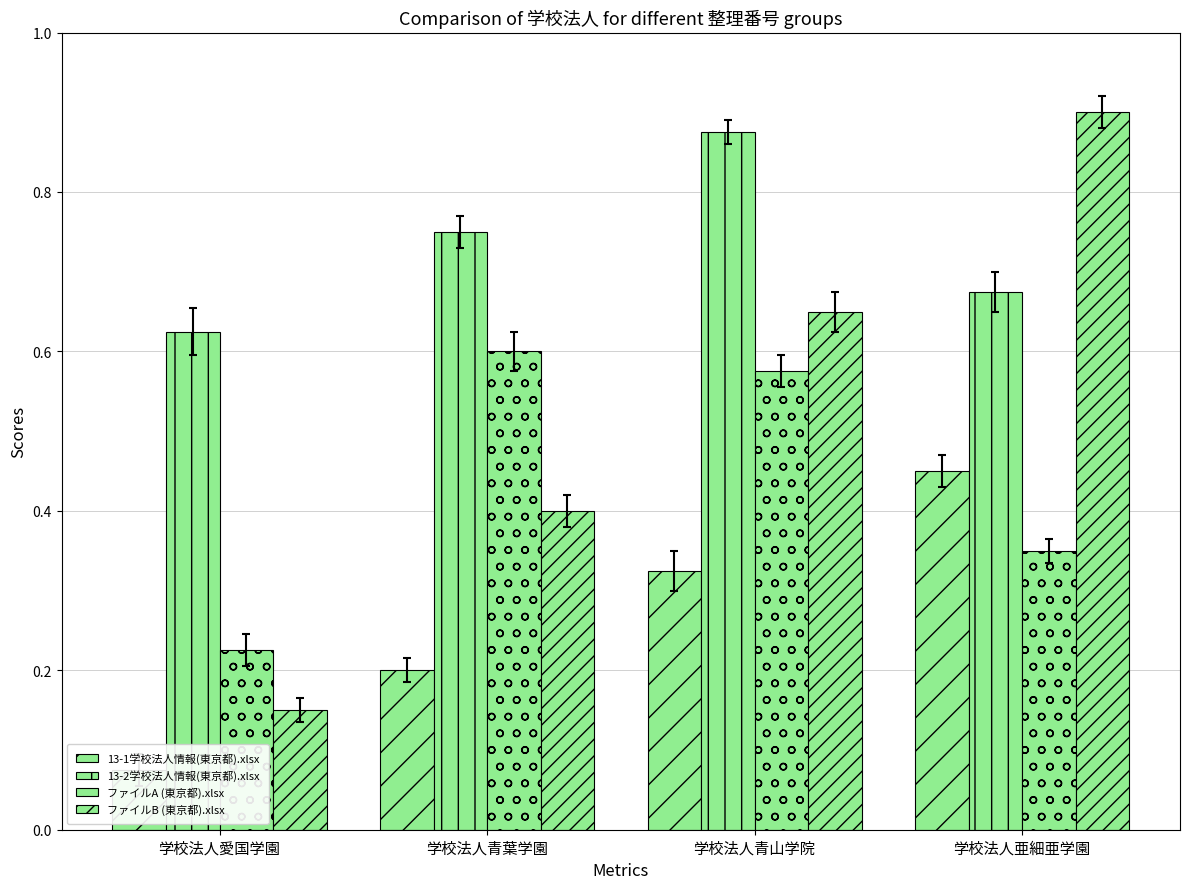

Where is ファイルA (東京都).xlsx nearest to the value 0?

学校法人愛国学園